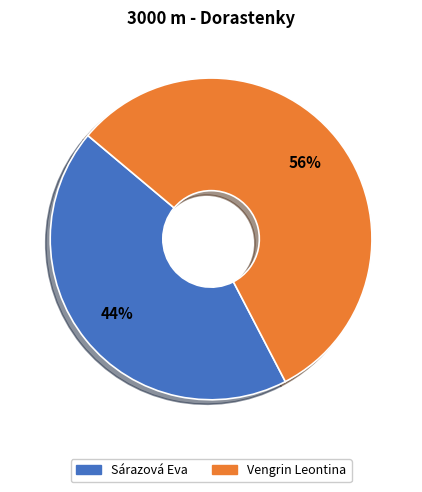

Count the number of slices in the pie.

2